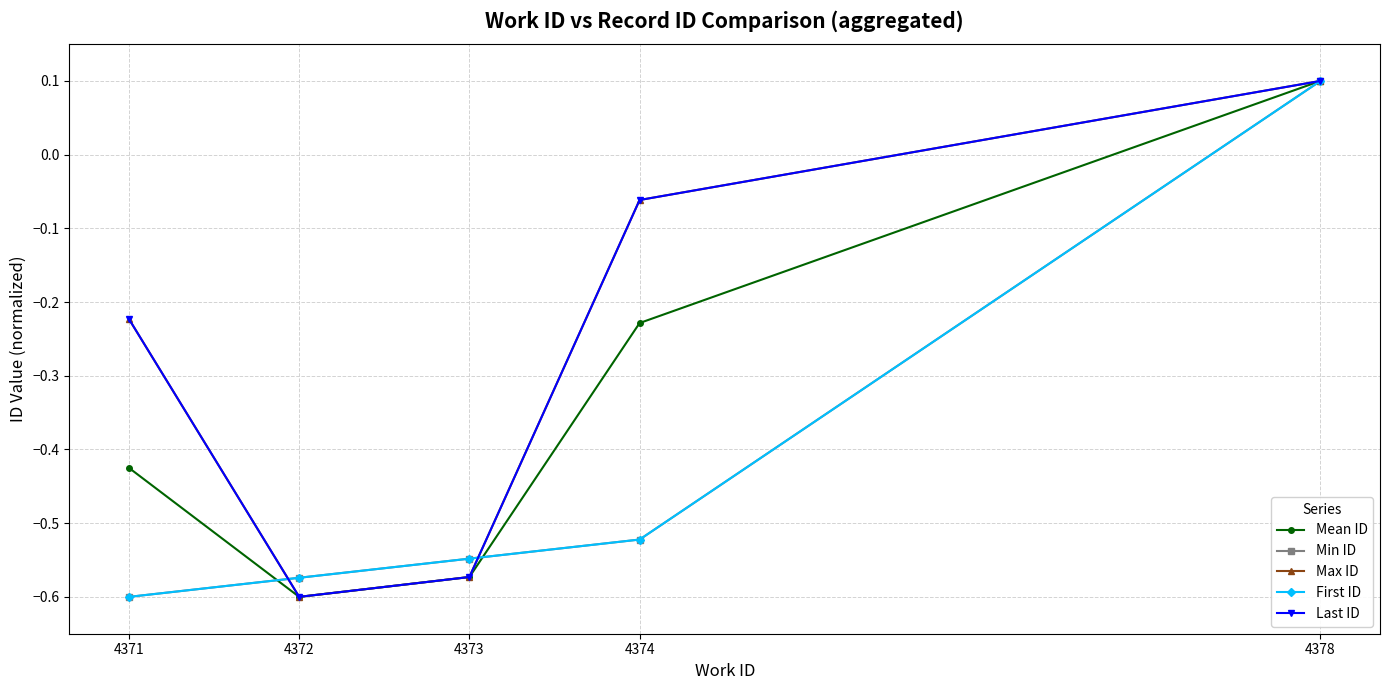

List the labels in order of Max ID value, largest first.

4378, 4374, 4371, 4373, 4372